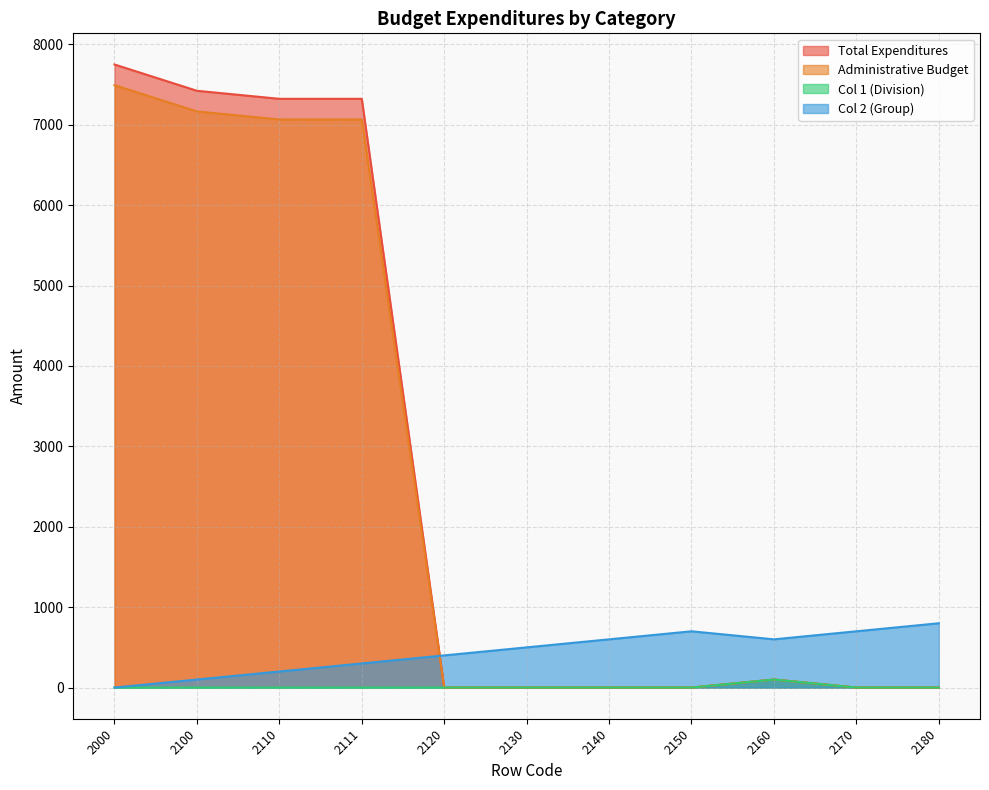

Which series changed the most between 2000 and 2140?

Total Expenditures